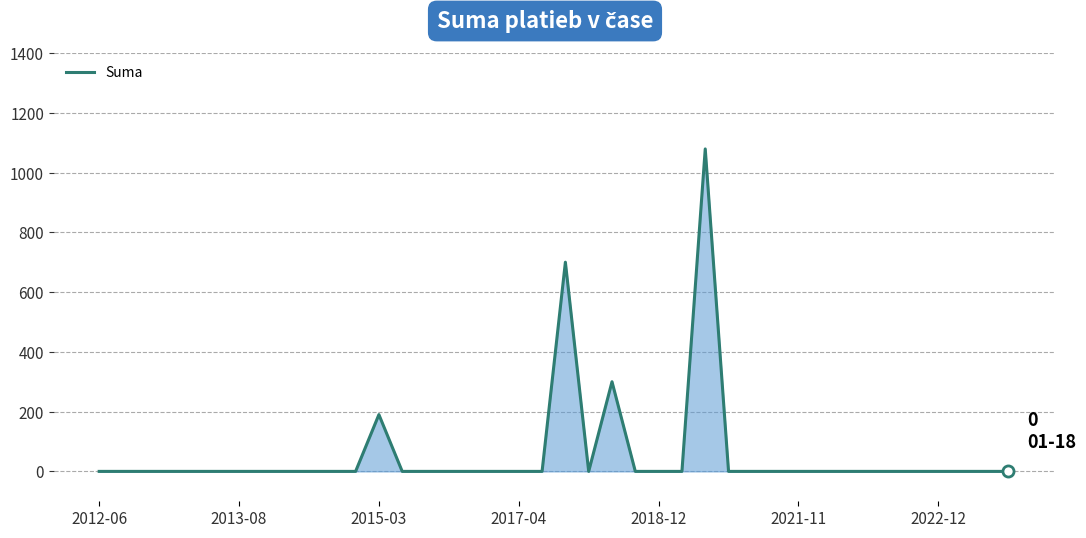

What is the maximum value shown in the chart?

1079